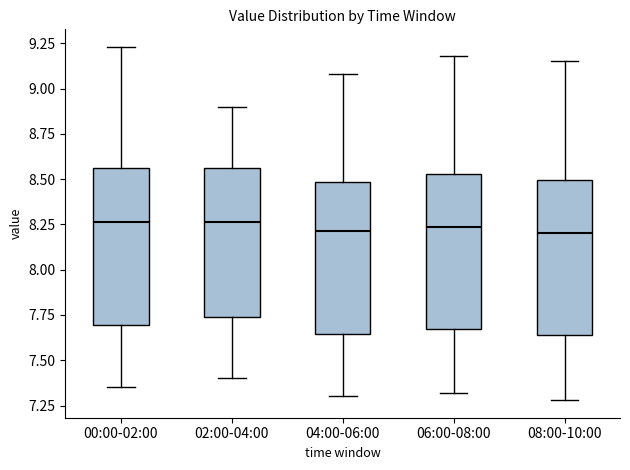

Reading left to right, transcribe this box plot: for each box, give where its median line is, the range the box spans, and where its two whiskers end, as read against the y-axis. The values are not printed on the chart, so give them approximately, as read against the axis.

00:00-02:00: median 8.25, box 7.70 to 8.55, whiskers 7.35 to 9.25
02:00-04:00: median 8.25, box 7.75 to 8.55, whiskers 7.40 to 8.90
04:00-06:00: median 8.20, box 7.65 to 8.50, whiskers 7.30 to 9.10
06:00-08:00: median 8.25, box 7.65 to 8.55, whiskers 7.30 to 9.20
08:00-10:00: median 8.20, box 7.65 to 8.50, whiskers 7.30 to 9.15